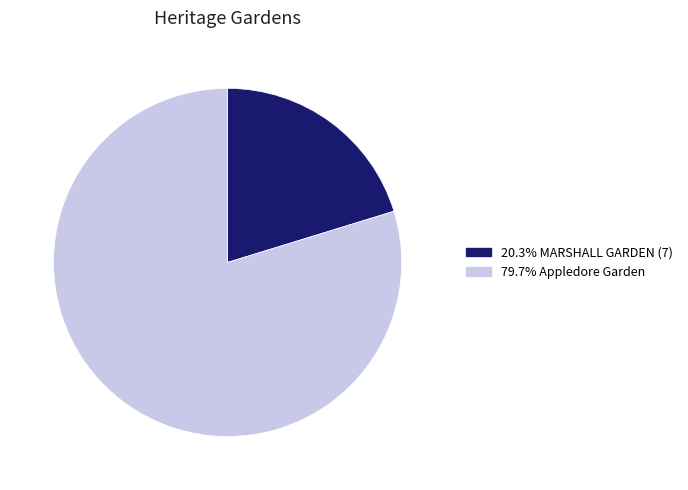

Does any single category account for the majority?

Yes